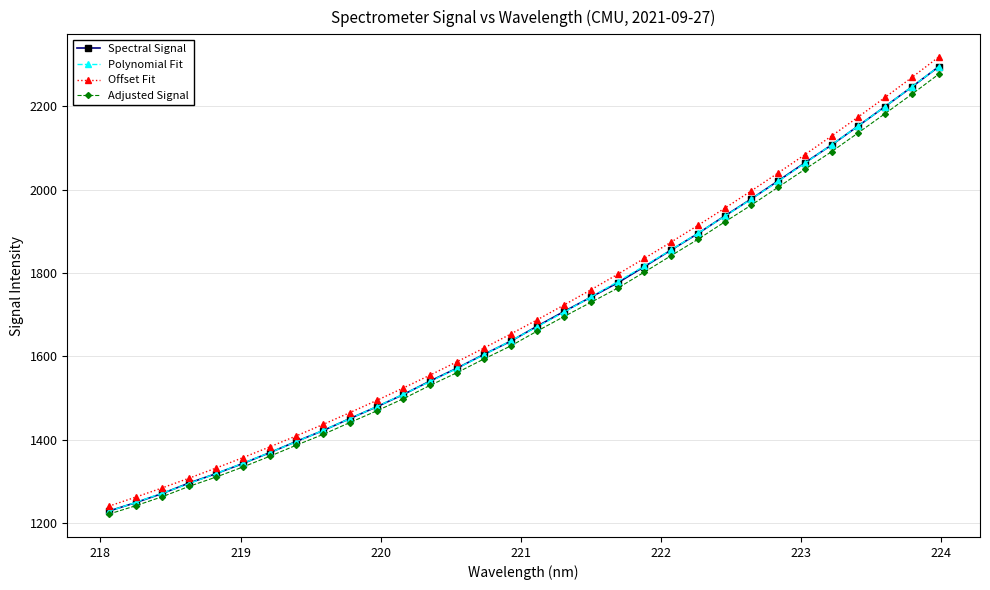

What is the value of the Adjusted Signal point at the 7th from the left?

1360.0